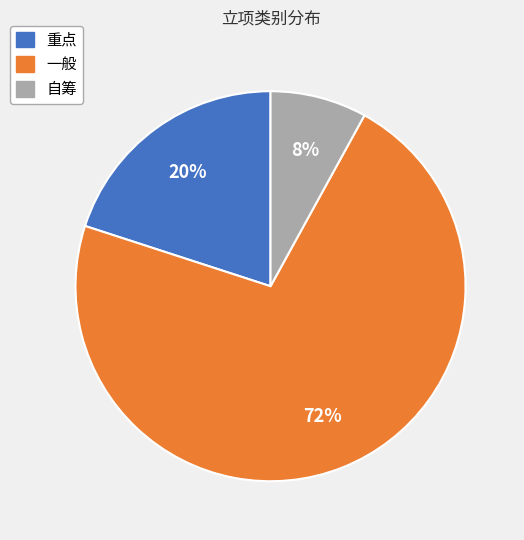

What is the largest slice in the pie chart?

一般